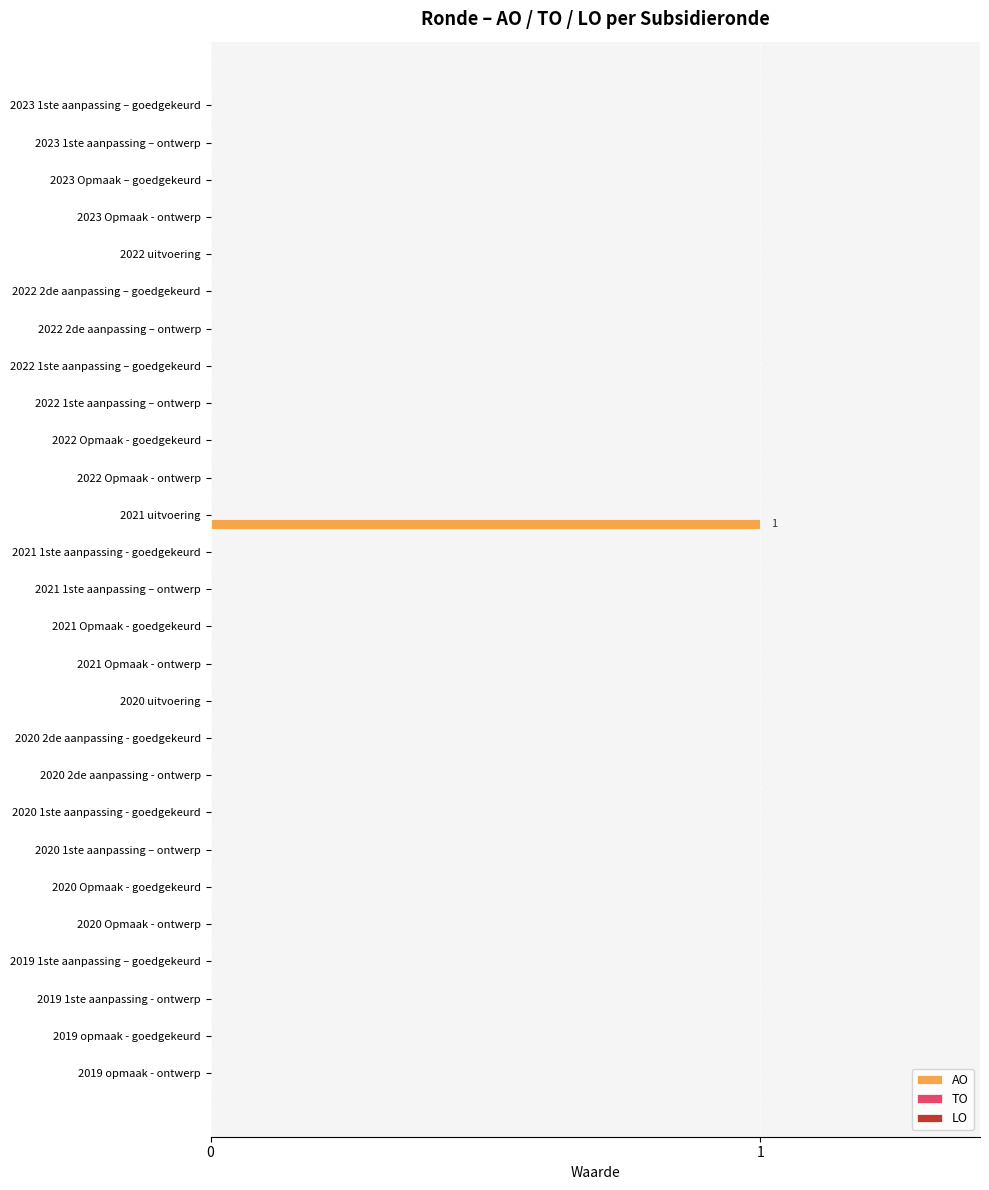

Are the bars horizontal?

Yes